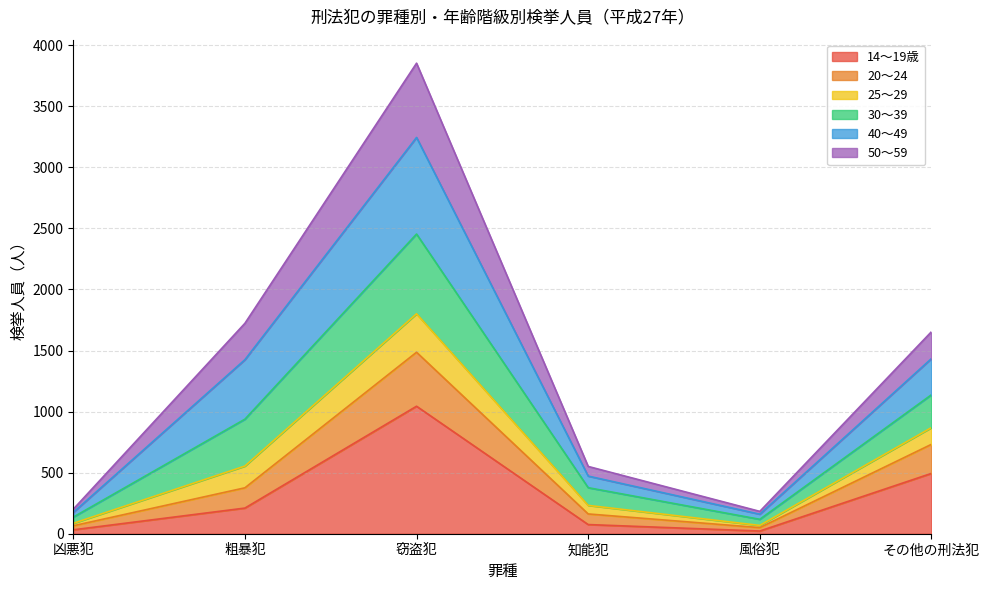

At which category is the sum across all series the highest?

窃盗犯